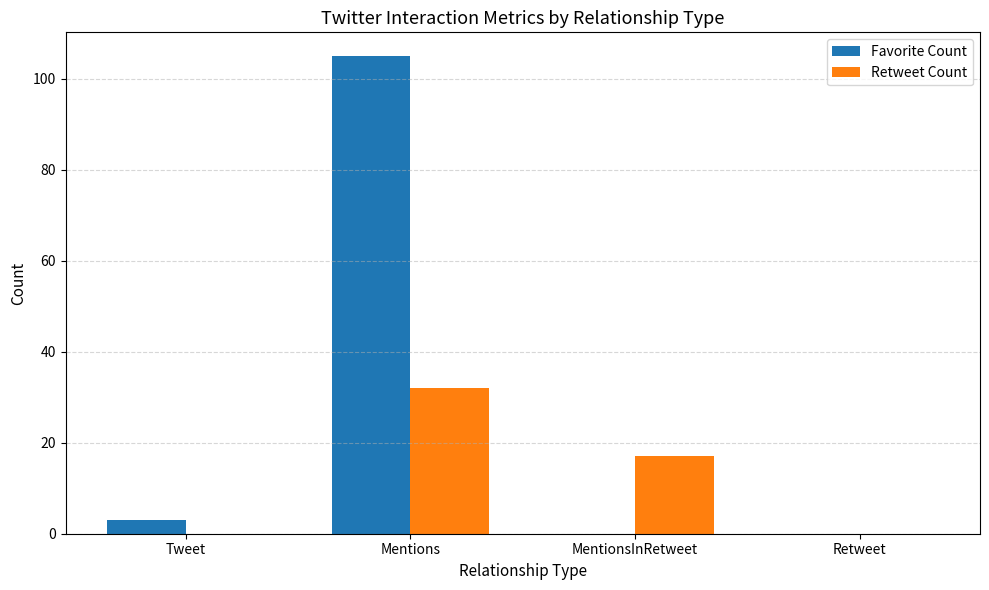

How many categories are shown in the chart?

4